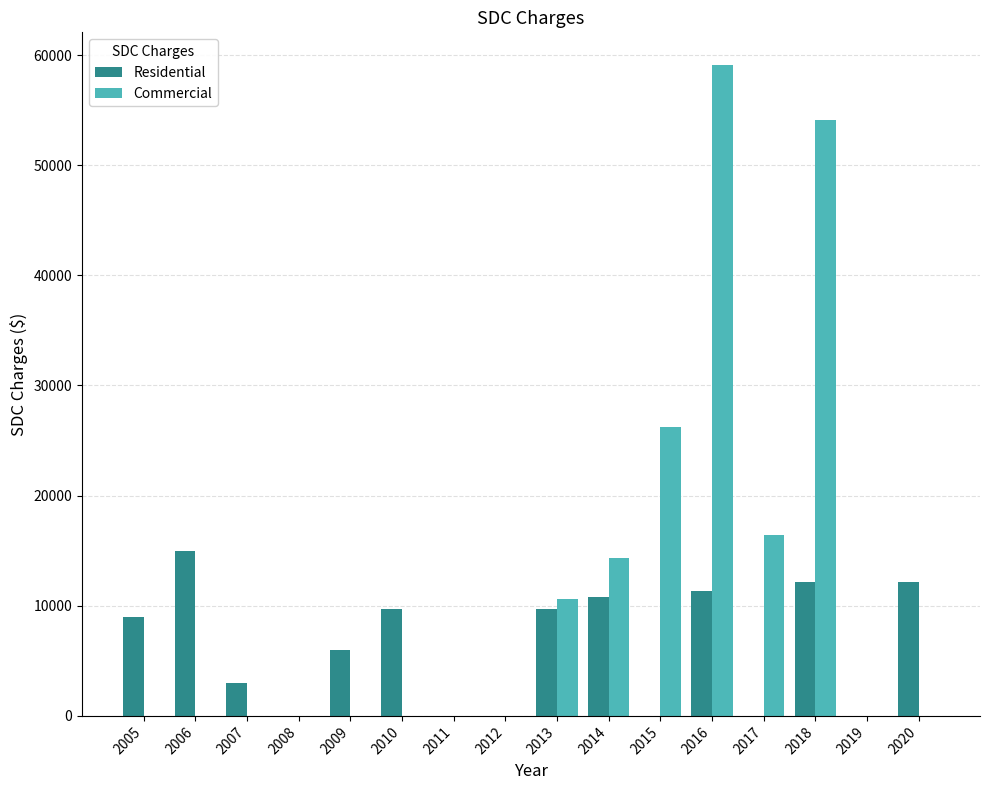

What is the approximate value of Commercial at 2017?

16402.8